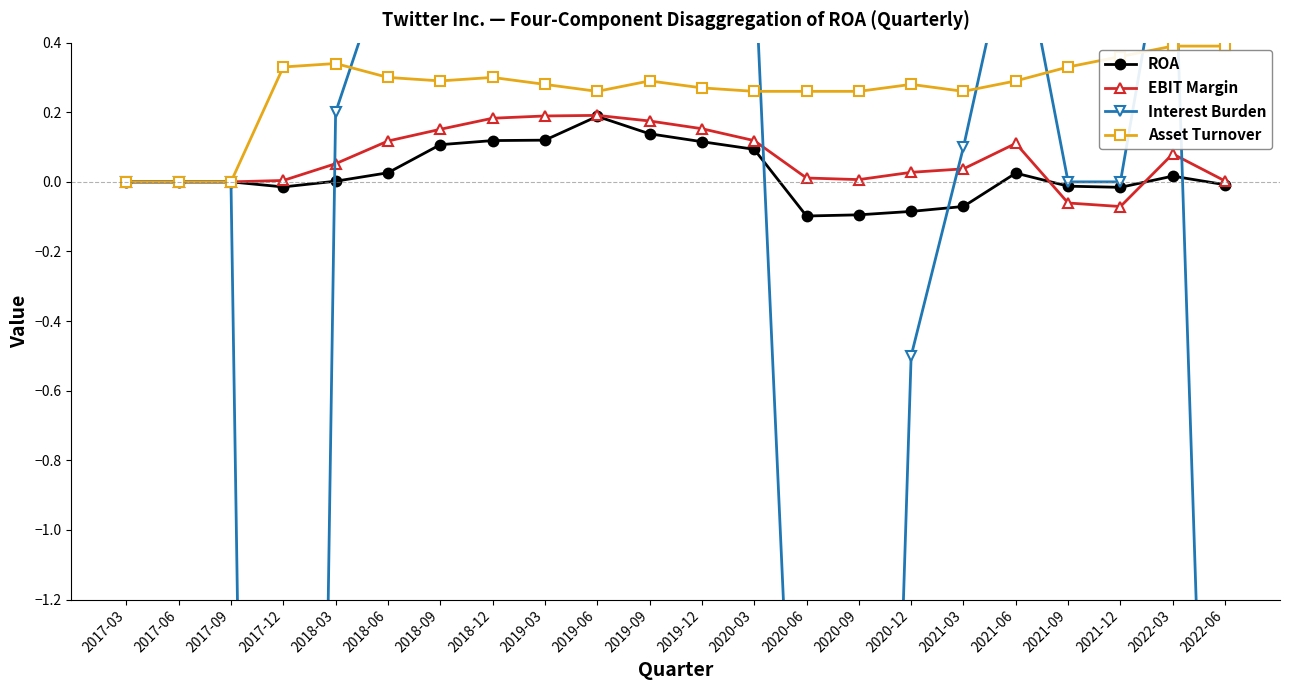

What is the lowest value of the Interest Burden series?

-9.7